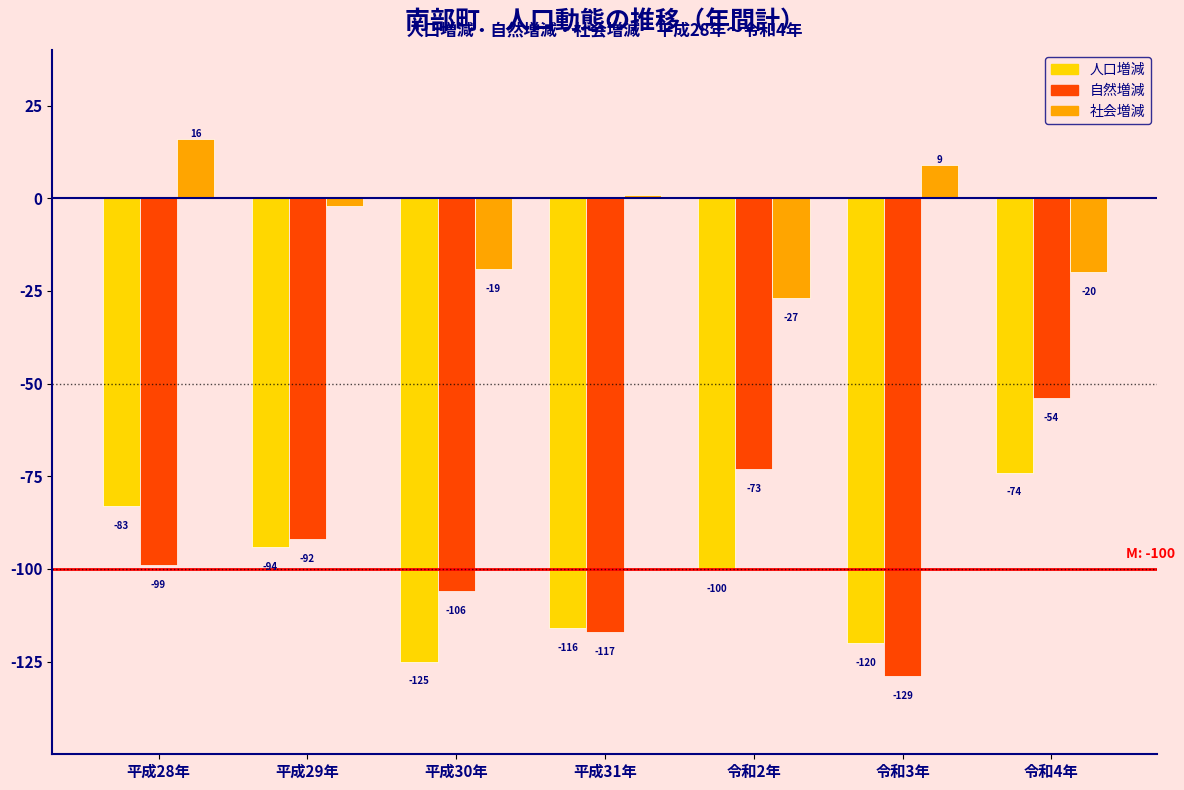

Reading left to right, list all the values displayed in this chart.

人口増減: -83	-94	-125	-116	-100	-120	-74
自然増減: -99	-92	-106	-117	-73	-129	-54
社会増減: 16	-2	-19	1	-27	9	-20